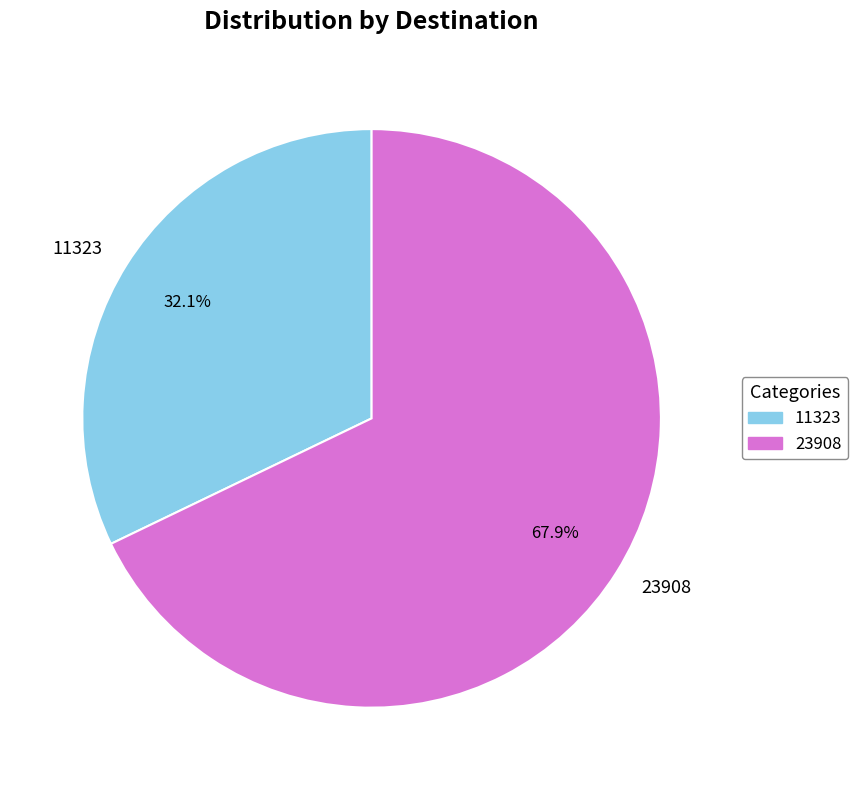

Between 11323 and 23908, which is larger?

23908